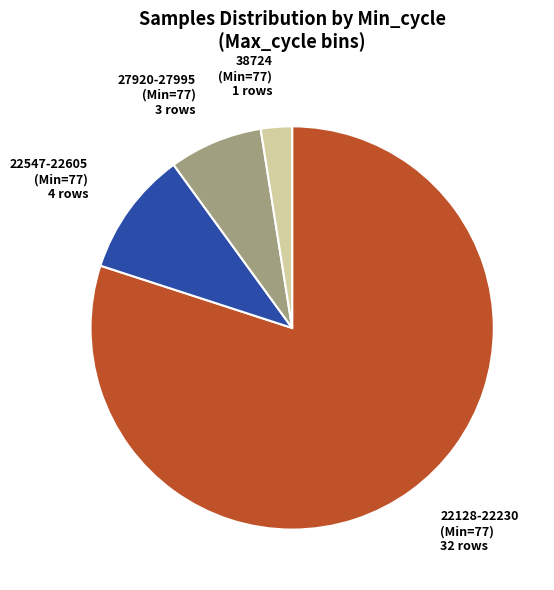

Is there any slice that represents more than half of the pie?

Yes